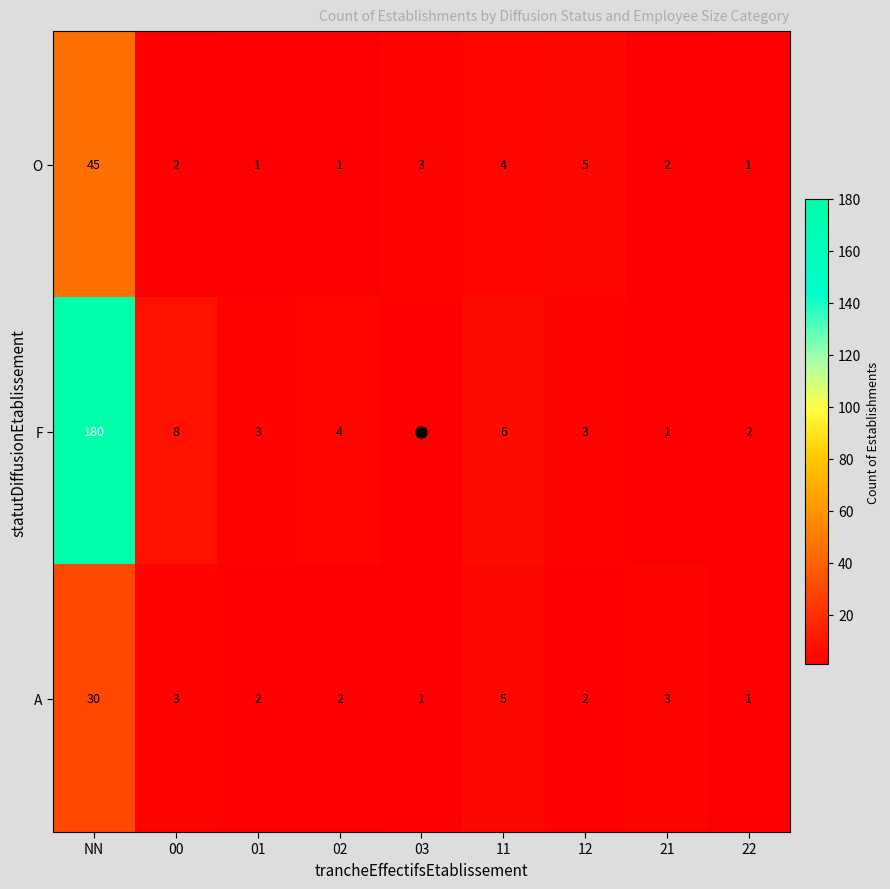

What is the difference between the highest and lowest values at 03?

2